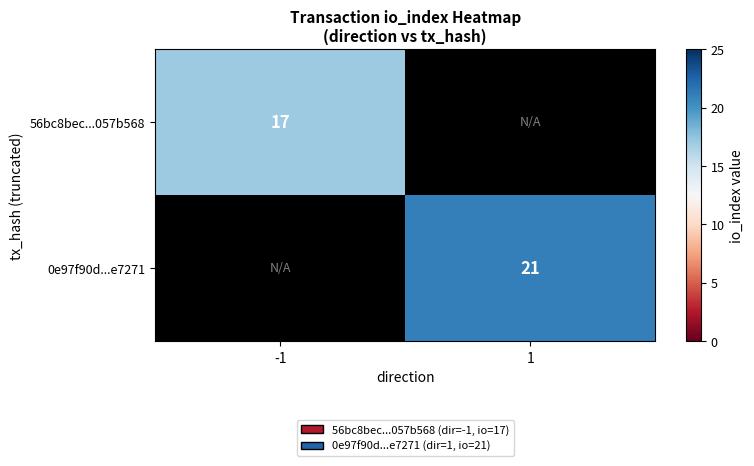

The value of 56bc8bec...057b568 at -1 is 12. True or false?

False